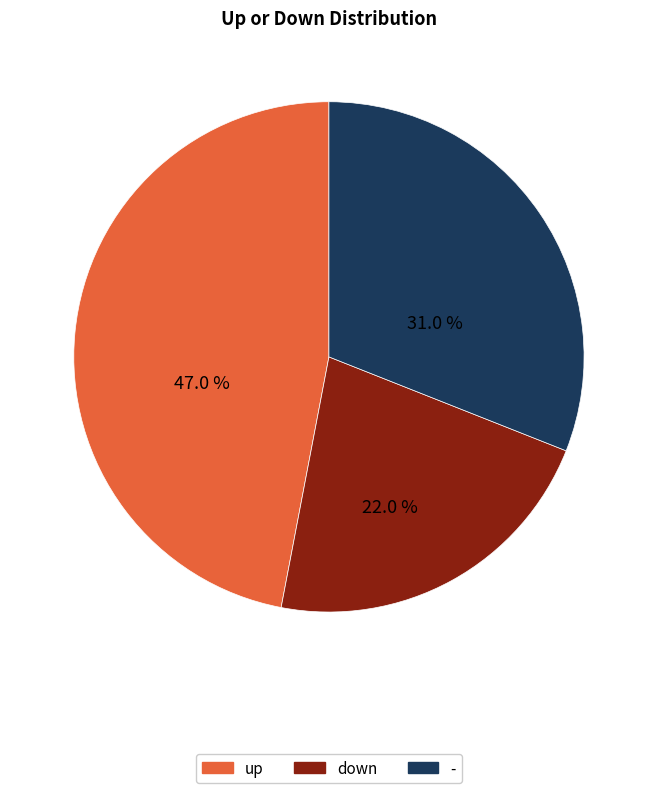

Count the number of slices in the pie.

3